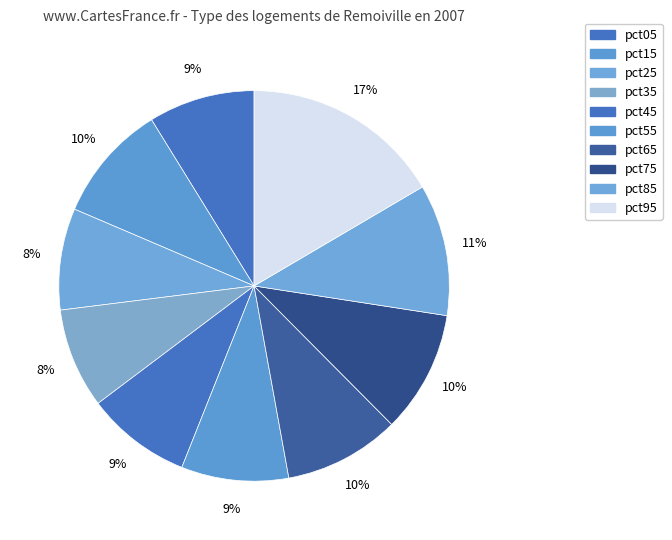

How many slices are in this pie chart?

10